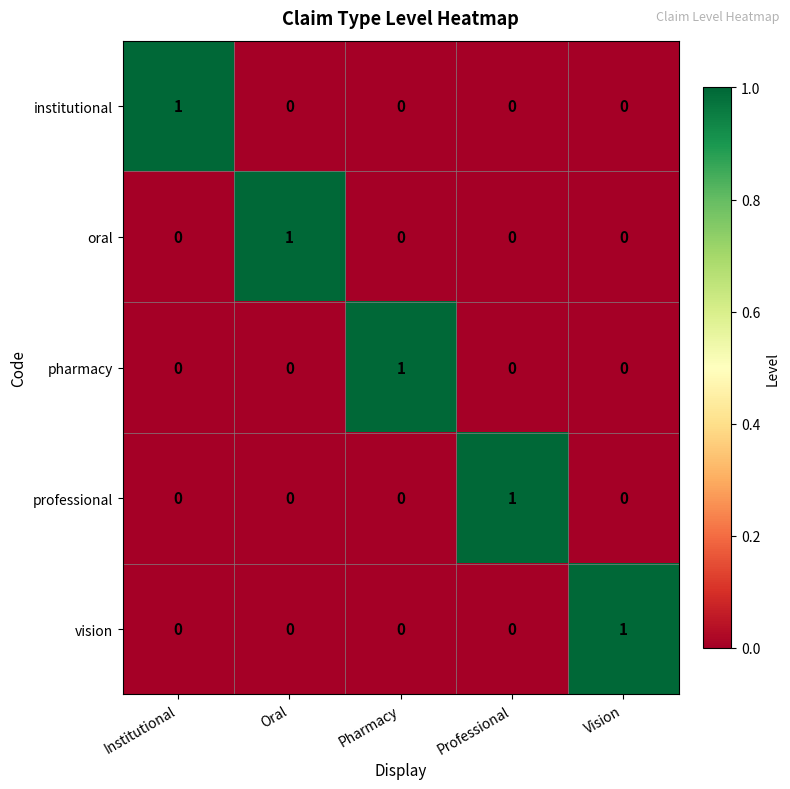

At how many categories does at least one series exceed 0?

5